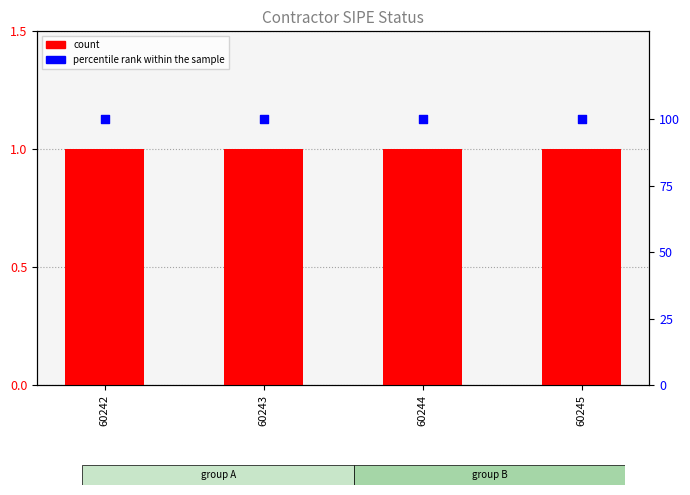

Which series reaches the maximum Y coordinate?

percentile rank within the sample